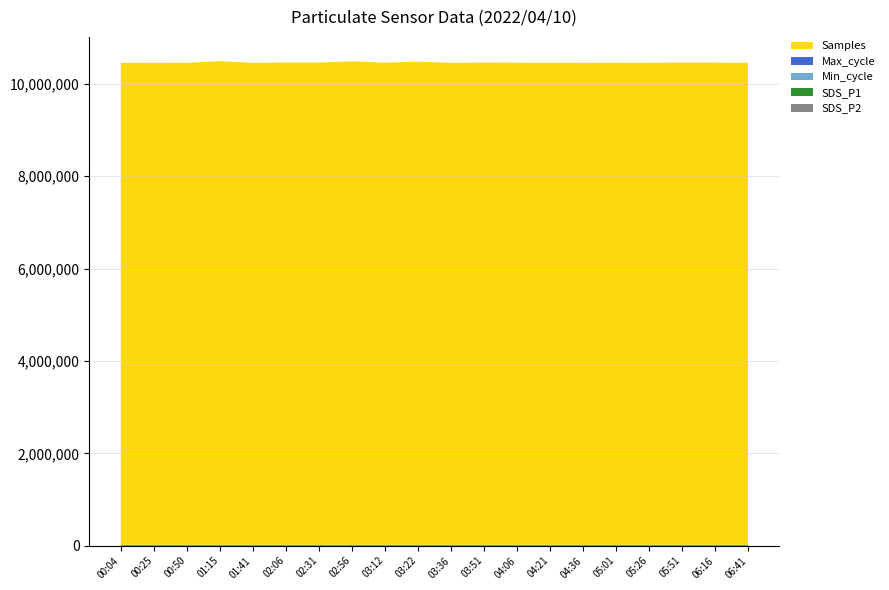

Reading right to left, list all the values displayed in this chart.

Samples: 06:41=10435000.0	06:16=10439000.0	05:51=10440000.0	05:26=10437000.0	05:01=10435000.0	04:36=10434000.0	04:21=10436000.0	04:06=10438000.0	03:51=10440000.0	03:36=10435000.0	03:22=10459676.0	03:12=10437850.0	02:56=10466071.0	02:31=10440925.0	02:06=10442168.0	01:41=10433185.0	01:15=10471171.0	00:50=10435053.0	00:25=10433733.0	00:04=10435152.0
Max_cycle: 06:41=20041.0	06:16=20049.0	05:51=20048.0	05:26=20042.0	05:01=20055.0	04:36=20049.0	04:21=20041.0	04:06=20053.0	03:51=20048.0	03:36=20065.0	03:22=20041.0	03:12=20051.0	02:56=20247.0	02:31=20041.0	02:06=20355.0	01:41=20049.0	01:15=20053.0	00:50=20091.0	00:25=20042.0	00:04=20053.0
Min_cycle: 06:41=28.0	06:16=28.0	05:51=28.0	05:26=28.0	05:01=28.0	04:36=28.0	04:21=28.0	04:06=28.0	03:51=28.0	03:36=28.0	03:22=28.0	03:12=28.0	02:56=28.0	02:31=28.0	02:06=28.0	01:41=28.0	01:15=28.0	00:50=28.0	00:25=28.0	00:04=28.0
SDS_P1: 06:41=12.5	06:16=13.0	05:51=14.5	05:26=16.0	05:01=15.0	04:36=14.0	04:21=13.5	04:06=12.0	03:51=11.2	03:36=10.5	03:22=7.8	03:12=10.1	02:56=14.8	02:31=12.1	02:06=10.2	01:41=14.7	01:15=12.5	00:50=13.5	00:25=13.4	00:04=14.5
SDS_P2: 06:41=6.5	06:16=6.8	05:51=7.2	05:26=7.5	05:01=7.0	04:36=6.5	04:21=6.0	04:06=5.7	03:51=5.2	03:36=4.8	03:22=4.0	03:12=4.5	02:56=5.3	02:31=5.6	02:06=6.0	01:41=7.1	01:15=7.9	00:50=8.2	00:25=7.9	00:04=8.3